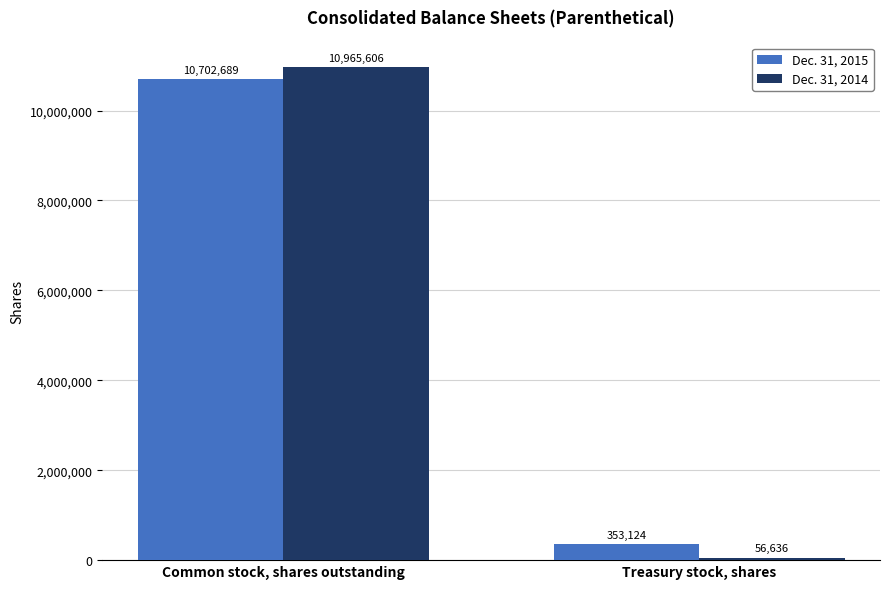

List the series in order of their peak value, highest first.

Dec. 31, 2014, Dec. 31, 2015